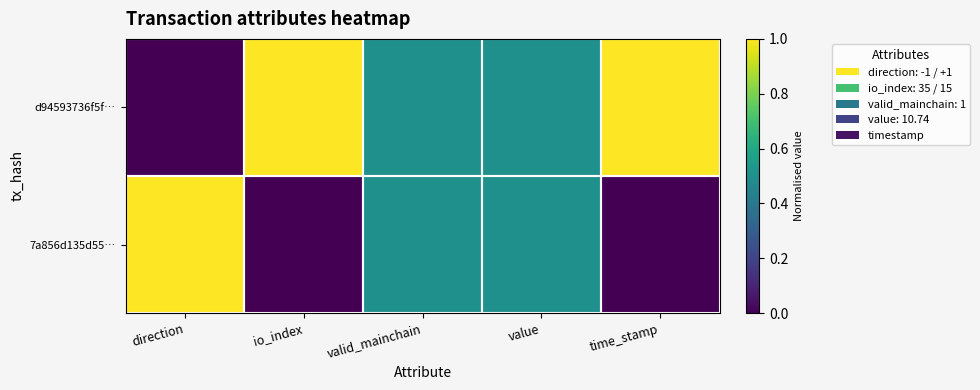

What is the difference between the highest and lowest values at io_index?

1.0